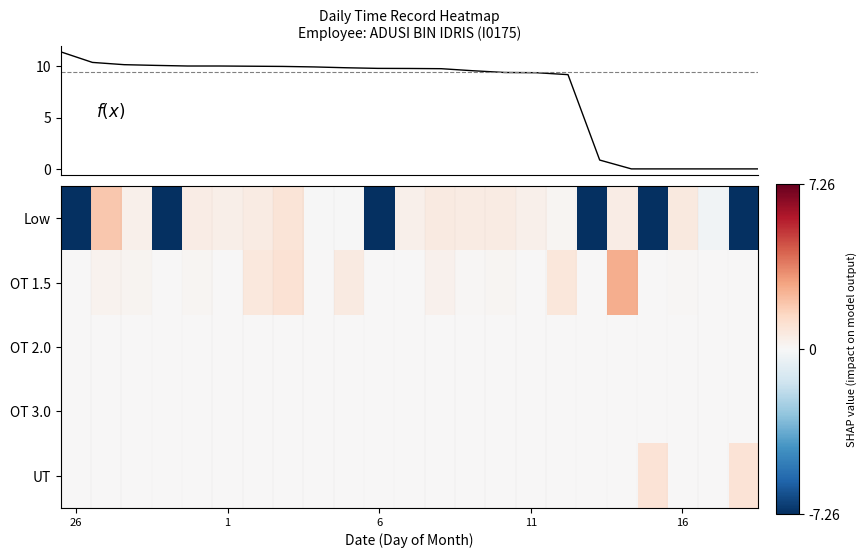

Which series has the largest total across all categories?

OT 1.5